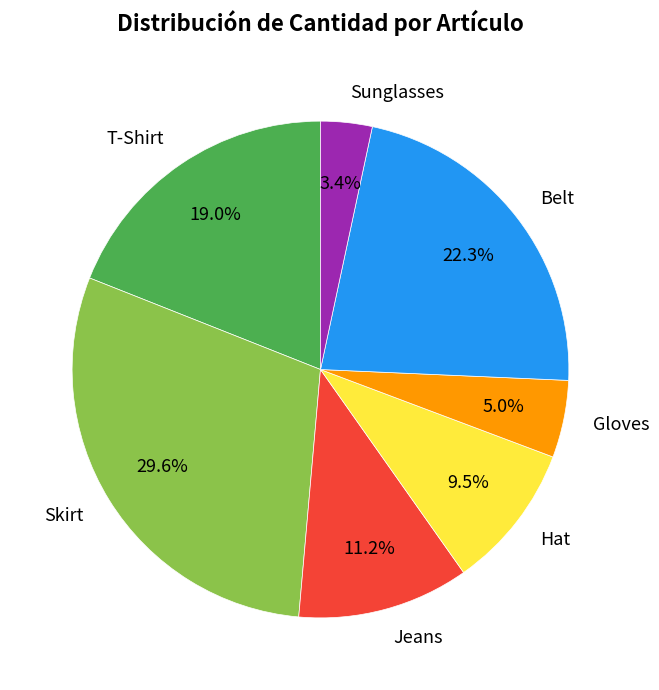

Is there any slice that represents more than half of the pie?

No